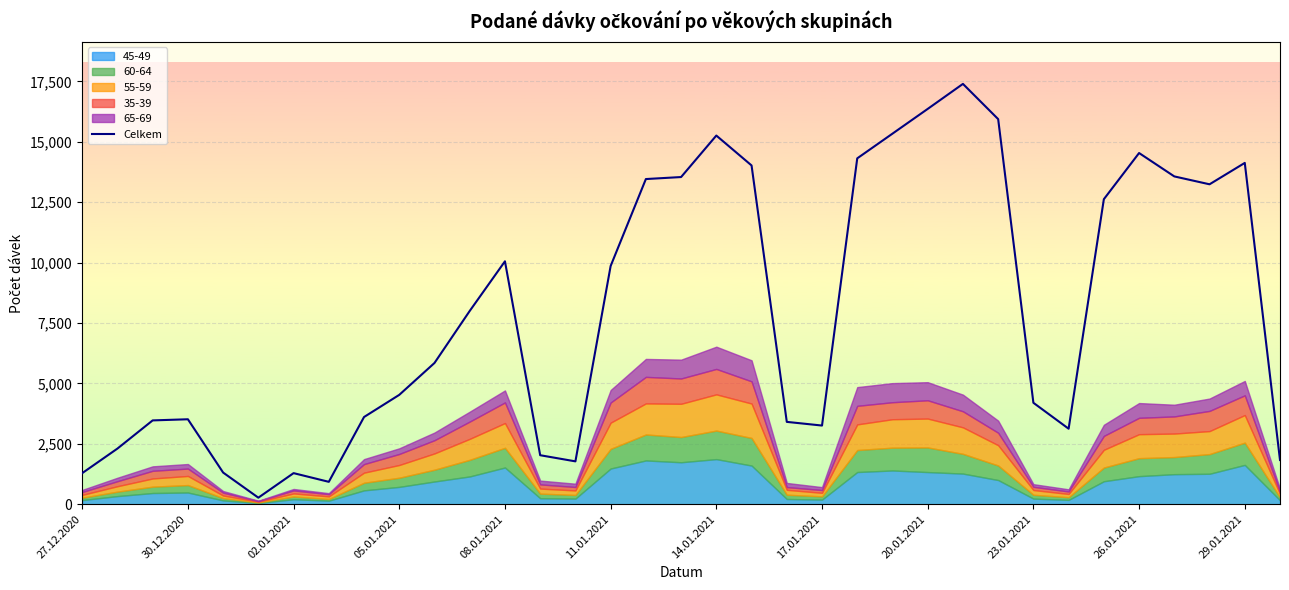

What is the maximum value shown in the chart?

17395